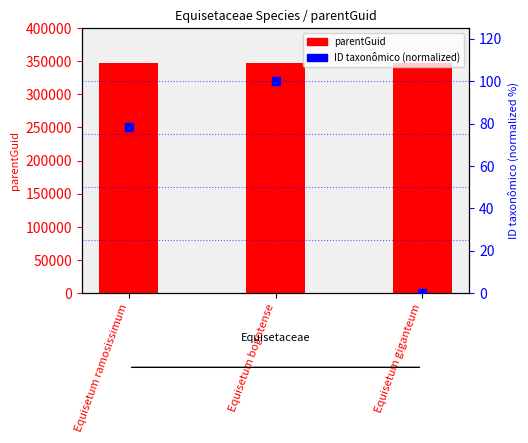

Which series has the widest spread of Y values?

ID taxonômico (normalized)